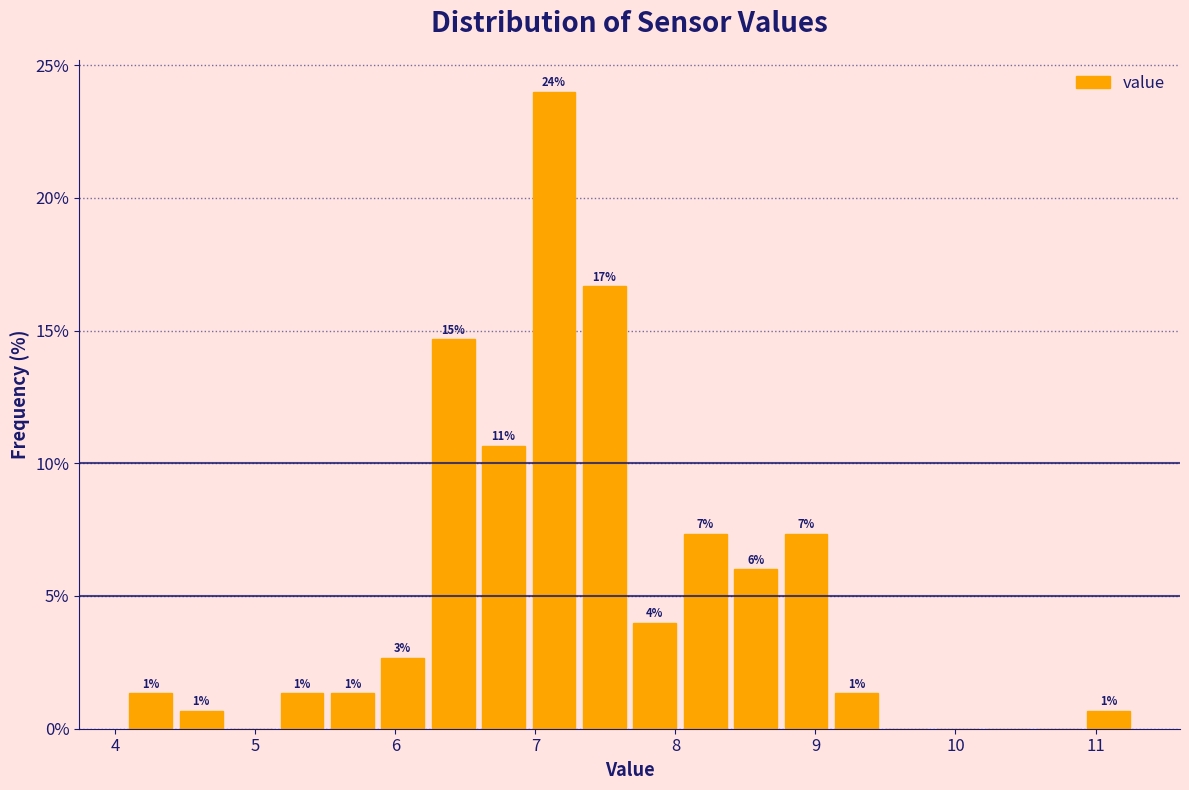

Read against the x-axis, roughly where is the centre of the tallest bar?

7.1